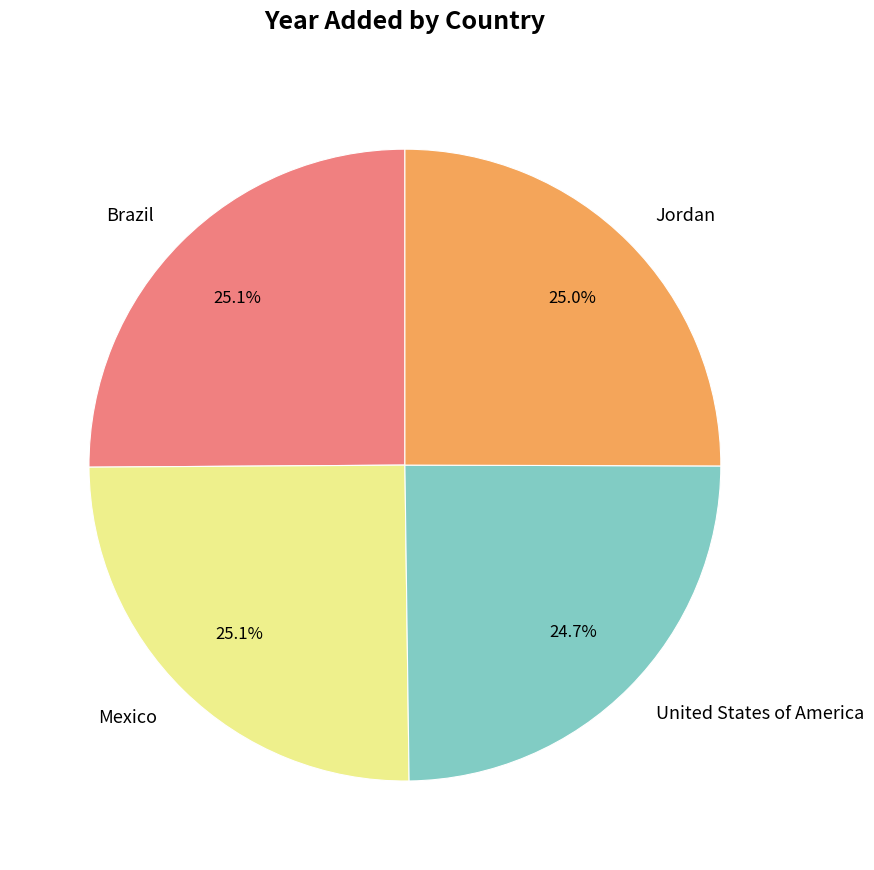

How much of the chart is everything except Mexico?

74.9%